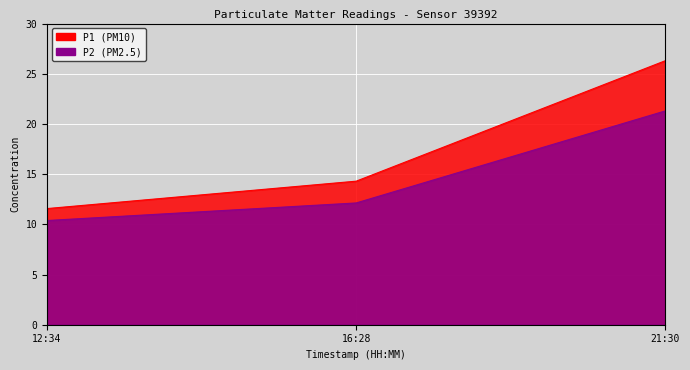

Where is P1 nearest to the value 18?

16:28